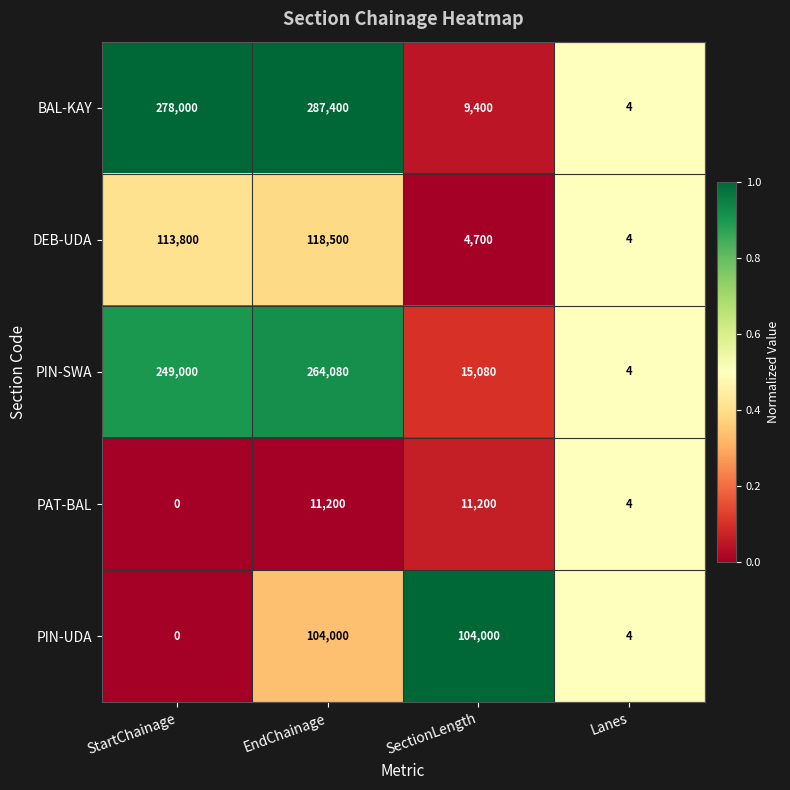

List the series in order of their peak value, lowest first.

PAT-BAL, PIN-UDA, DEB-UDA, PIN-SWA, BAL-KAY